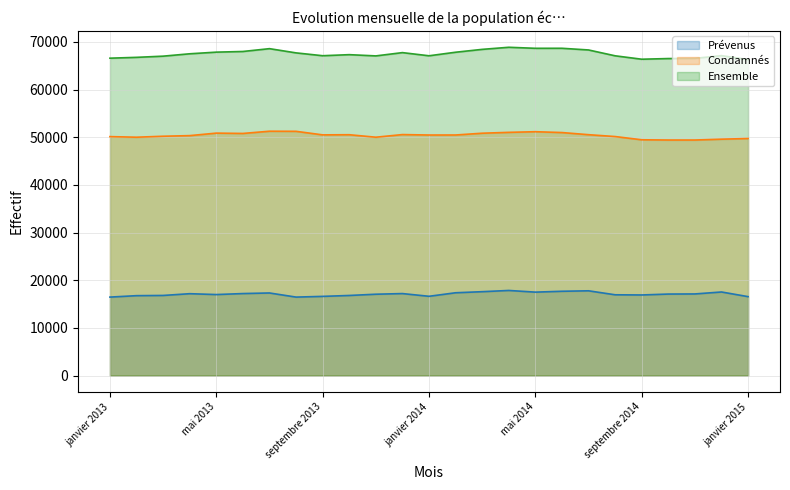

The Prévenus series shows 17589 at mars 2014. True or false?

True